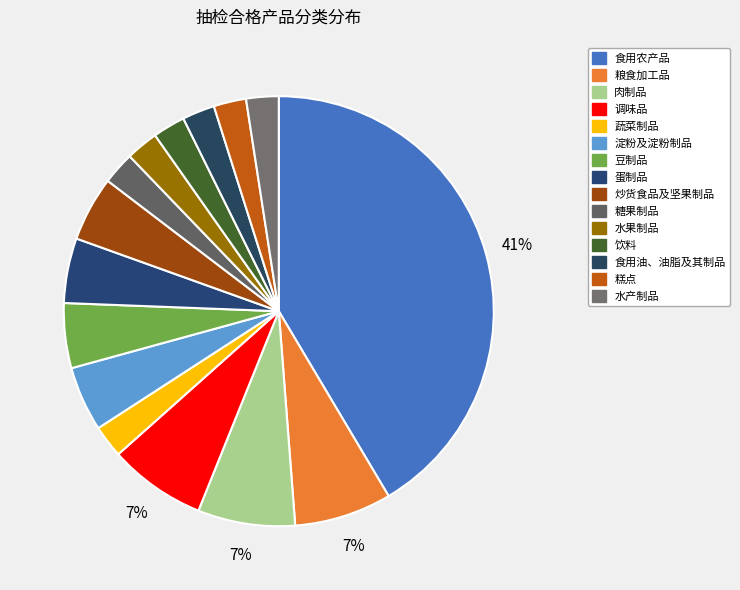

How many slices are in this pie chart?

15